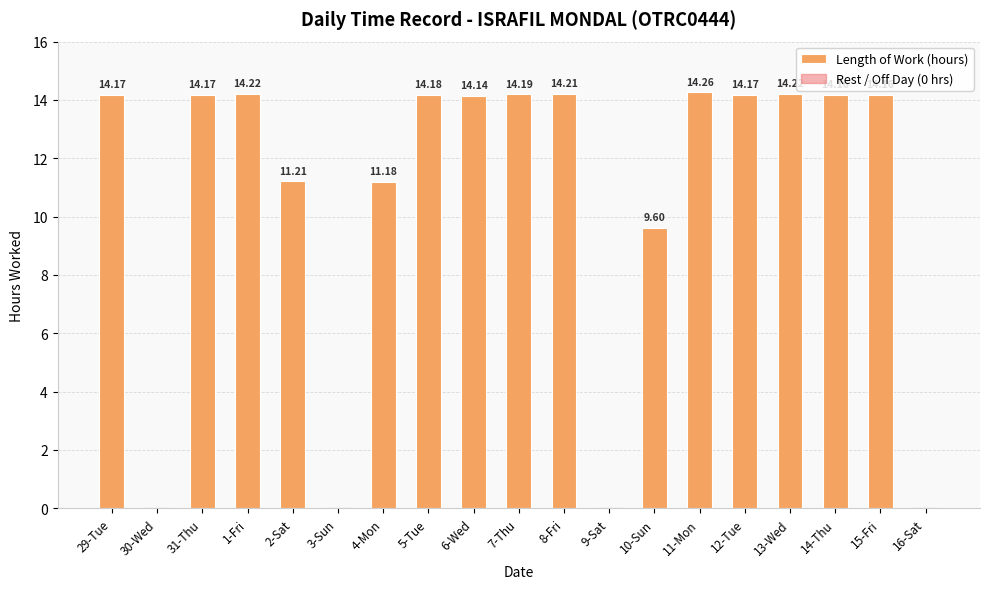

Reading right to left, transcribe all the data shown in this chart.

16-Sat=0.0	15-Fri=14.2	14-Thu=14.2	13-Wed=14.2	12-Tue=14.2	11-Mon=14.3	10-Sun=9.6	9-Sat=0.0	8-Fri=14.2	7-Thu=14.2	6-Wed=14.1	5-Tue=14.2	4-Mon=11.2	3-Sun=0.0	2-Sat=11.2	1-Fri=14.2	31-Thu=14.2	30-Wed=0.0	29-Tue=14.2